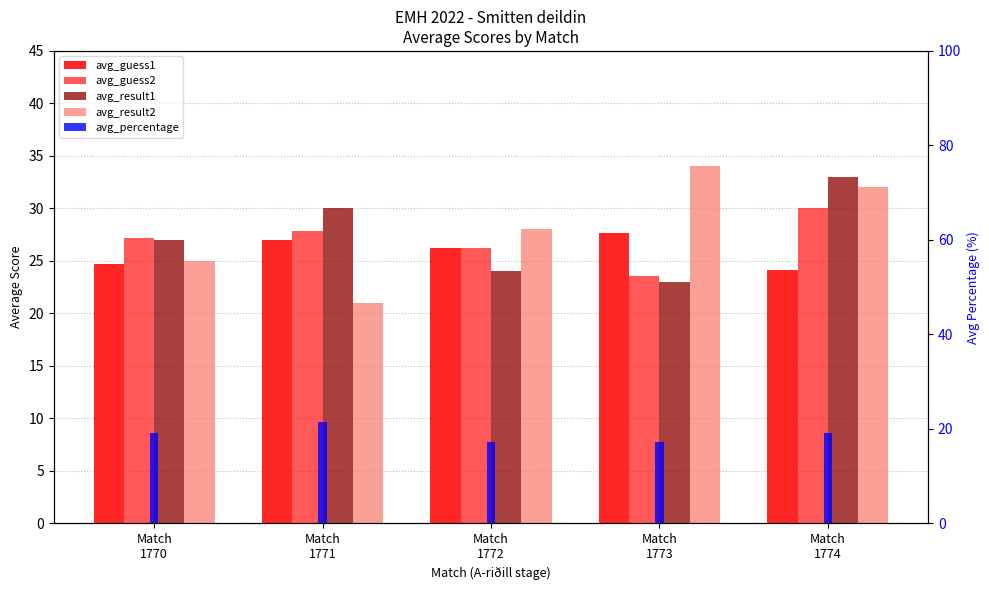

What is the spread (max minus min) of values at Match
1773?

16.9